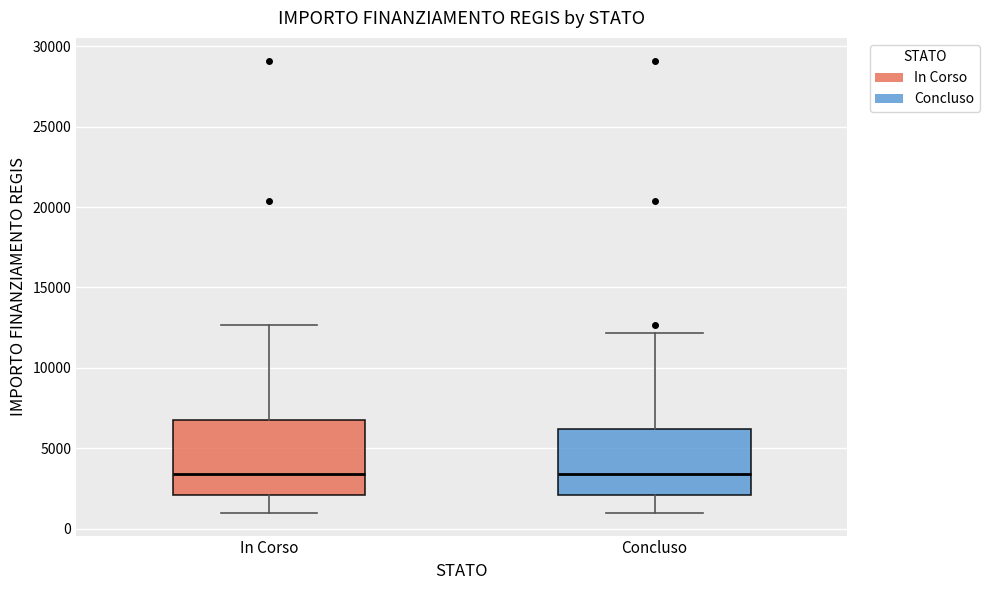

Reading left to right, transcribe this box plot: for each box, give where its median line is, the range the box spans, and where its two whiskers end, as read against the y-axis. The values are not printed on the chart, so give them approximately, as read against the axis.

In Corso: median 3500, box 2000 to 7000, whiskers 1000 to 12500
Concluso: median 3500, box 2000 to 6000, whiskers 1000 to 12000